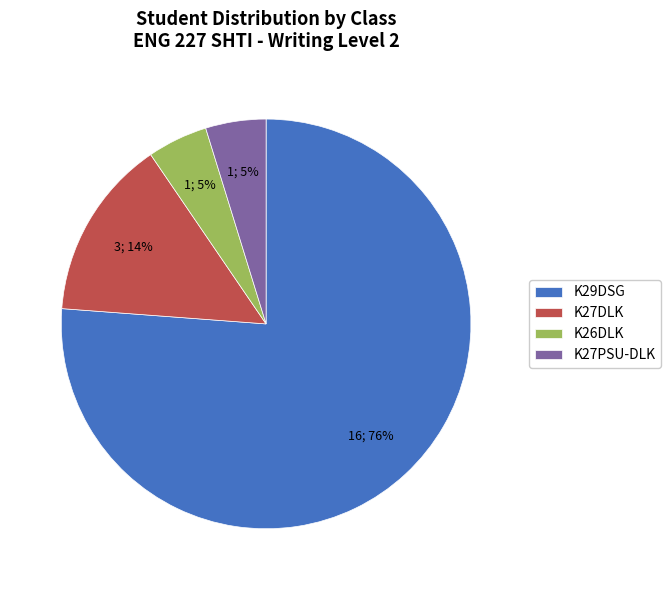

What is the ratio of the value at K26DLK to the value at K29DSG?

0.1